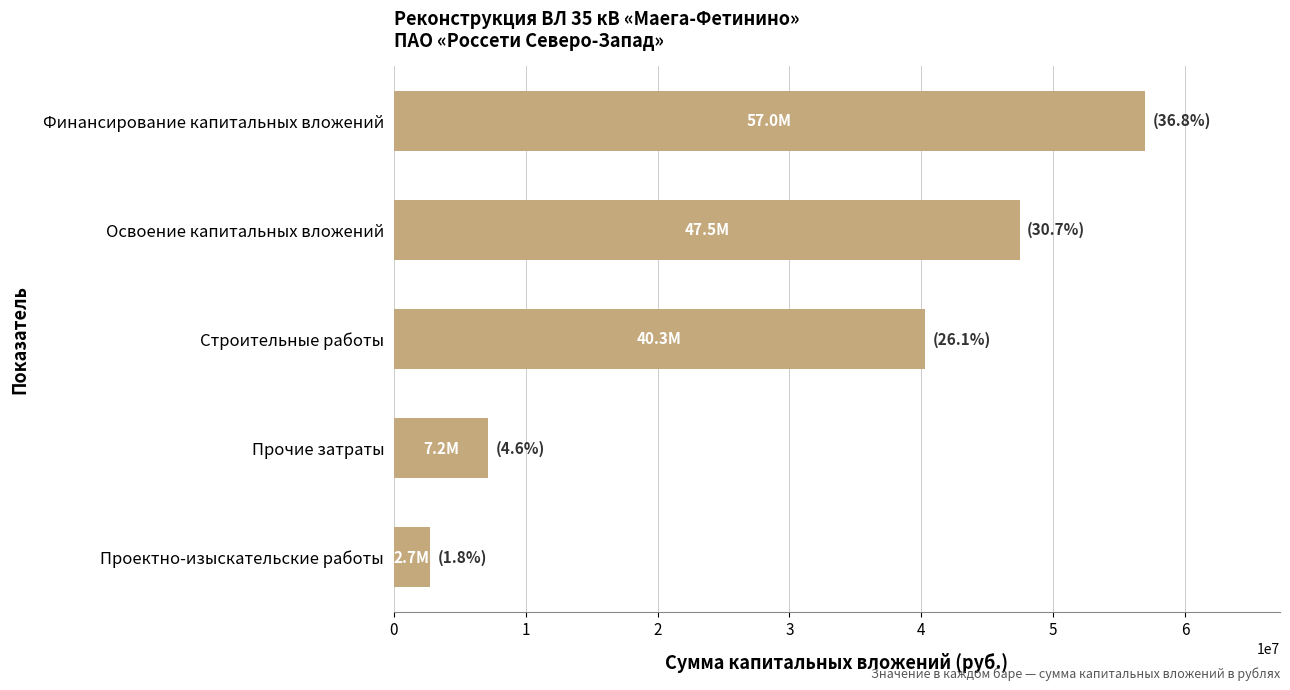

Reading bottom to top, transcribe all the data shown in this chart.

Проектно-изыскательские работы=2743867	Прочие затраты=7171190	Строительные работы=40291725	Освоение капитальных вложений=47462915	Финансирование капитальных вложений=56955498